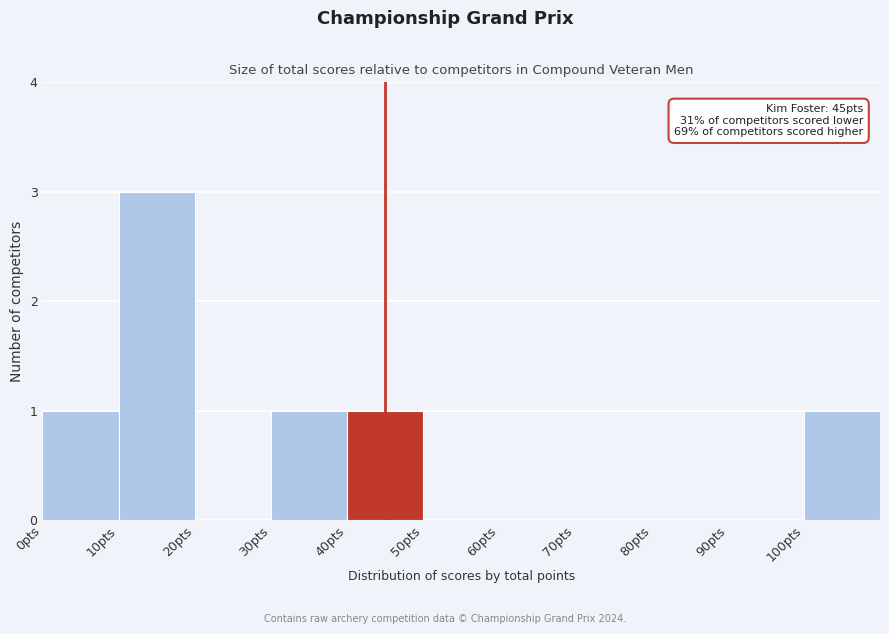

Which range on the x-axis has the tallest bar?

10 to 20